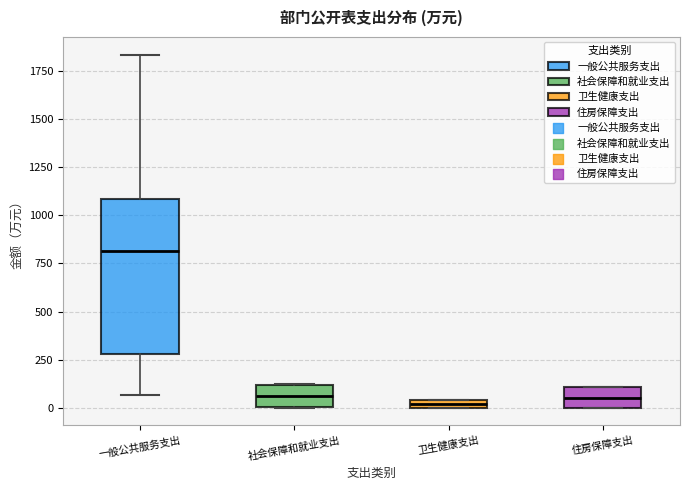

Where is the lower edge of the box for 社会保障和就业支出 on the y-axis? The values are not printed on the chart, so give them approximately, as read against the axis.

0